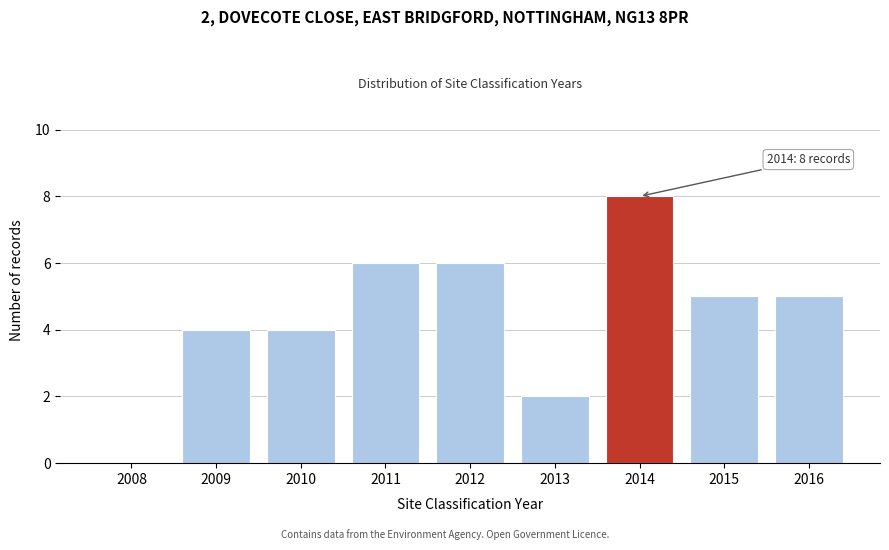

Reading left to right, what are all the values shown in this chart?

2008=0	2009=4	2010=4	2011=6	2012=6	2013=2	2014=8	2015=5	2016=5